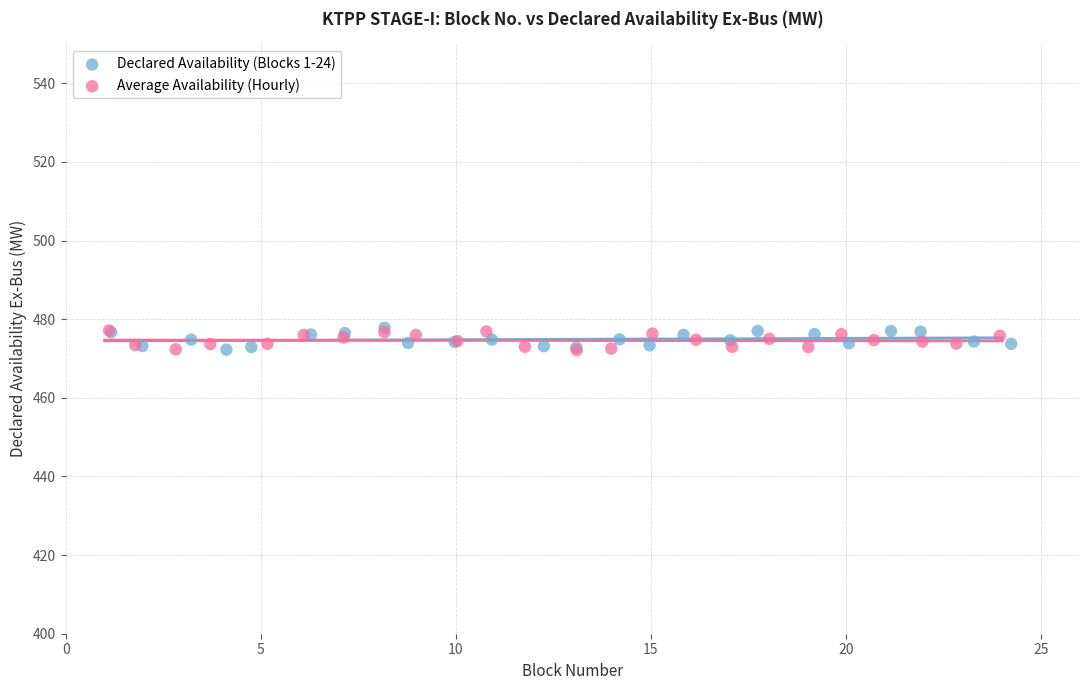

What are all the series names shown in the legend?

Declared Availability (Blocks 1-24), Average Availability (Hourly)